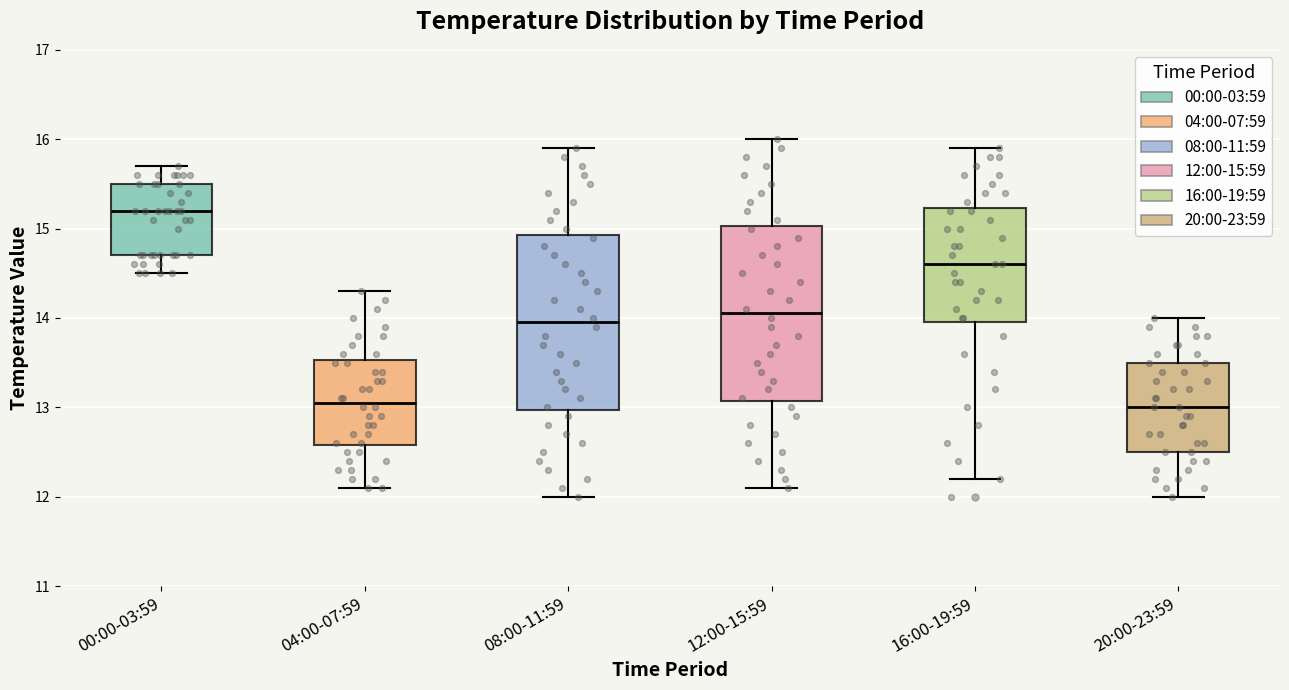

Reading left to right, transcribe this box plot: for each box, give where its median line is, the range the box spans, and where its two whiskers end, as read against the y-axis. The values are not printed on the chart, so give them approximately, as read against the axis.

00:00-03:59: median 15.2, box 14.7 to 15.5, whiskers 14.5 to 15.7
04:00-07:59: median 13.1, box 12.6 to 13.5, whiskers 12.1 to 14.3
08:00-11:59: median 14.0, box 13.0 to 14.9, whiskers 12.0 to 15.9
12:00-15:59: median 14.1, box 13.1 to 15.0, whiskers 12.1 to 16.0
16:00-19:59: median 14.6, box 14.0 to 15.2, whiskers 12.2 to 15.9
20:00-23:59: median 13.0, box 12.5 to 13.5, whiskers 12.0 to 14.0